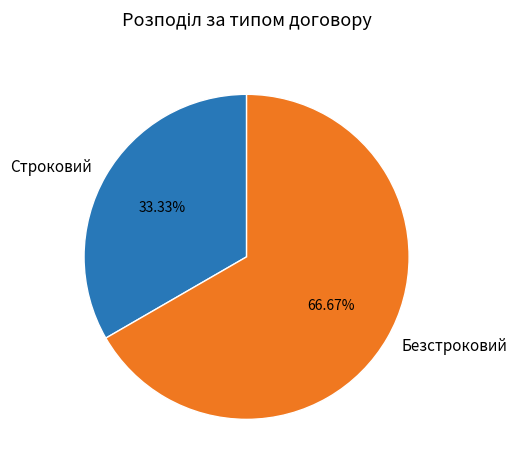

How many slices are in this pie chart?

2